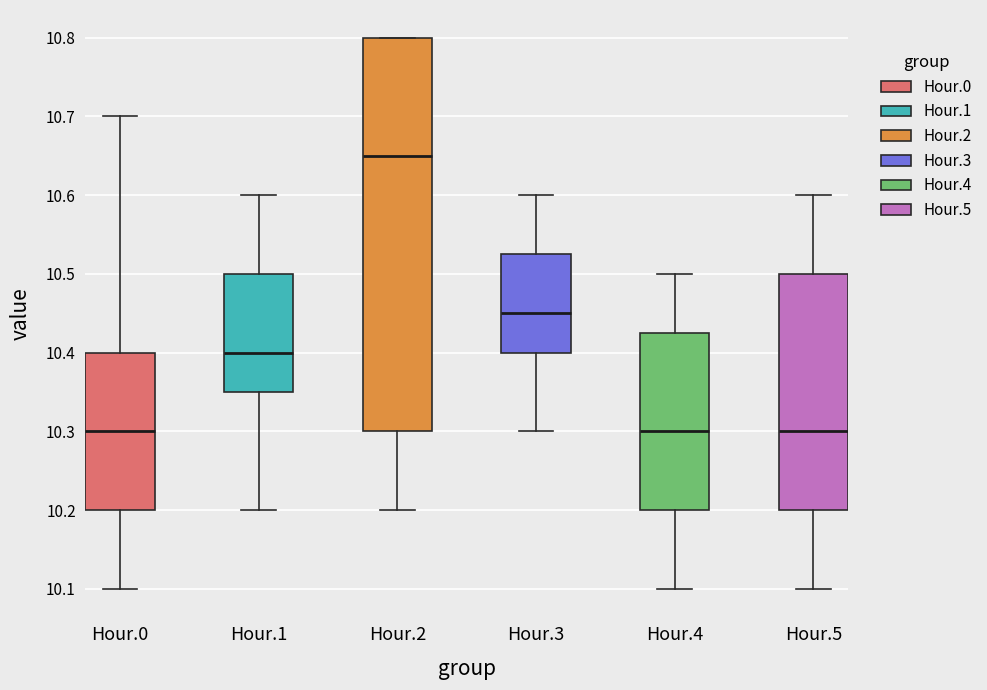

Comparing the boxes themselves (not the whiskers), which one is the tallest?

Hour.2